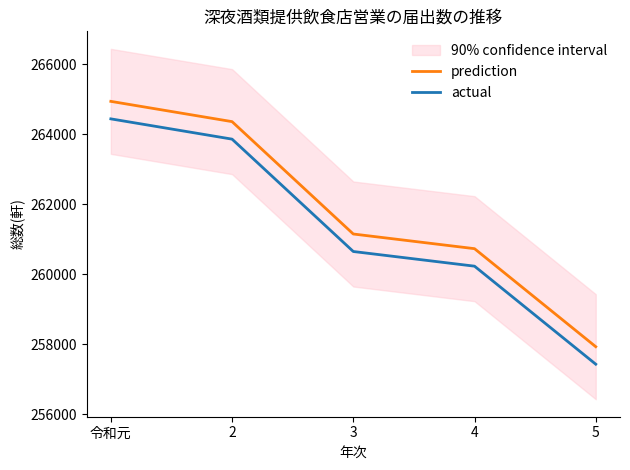

Is this an area chart (filled region under the line)?

No